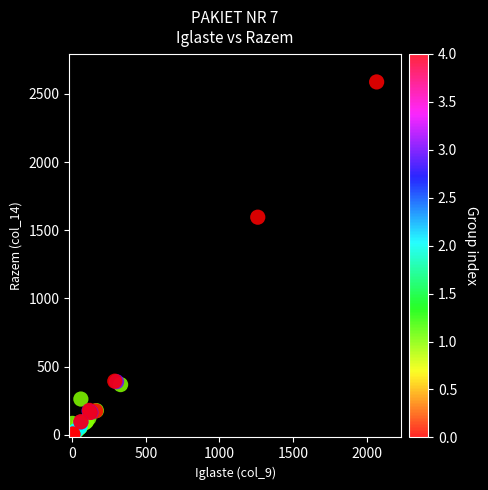

What Y value in the scatter plot is closest to 1295?

1595.6